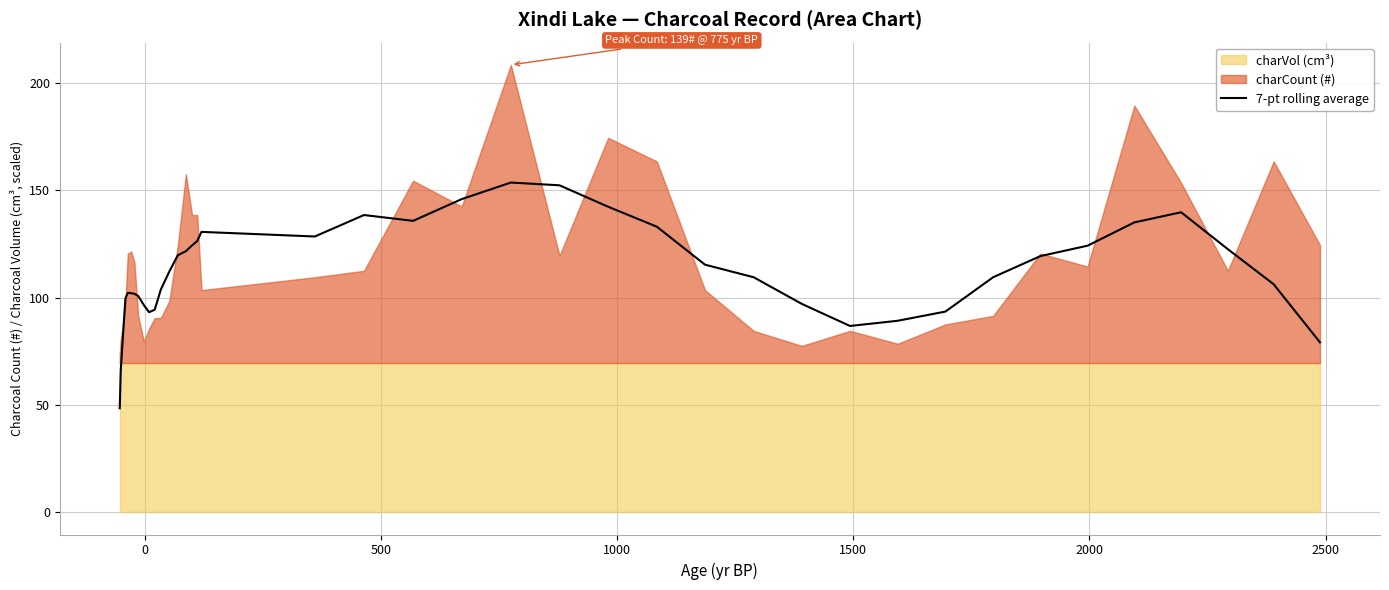

Reading left to right, extract all data points from this chart.

48.4	65.6	83.0	99.6	102.2	102.1	101.8	100.8	96.5	93.2	94.4	103.8	112.2	119.8	121.6	124.4	126.4	130.6	128.5	138.5	135.8	145.9	153.6	152.4	142.4	133.1	115.4	109.5	97.1	86.8	89.2	93.5	109.5	119.4	124.2	135.1	139.8	122.6	106.2	79.1